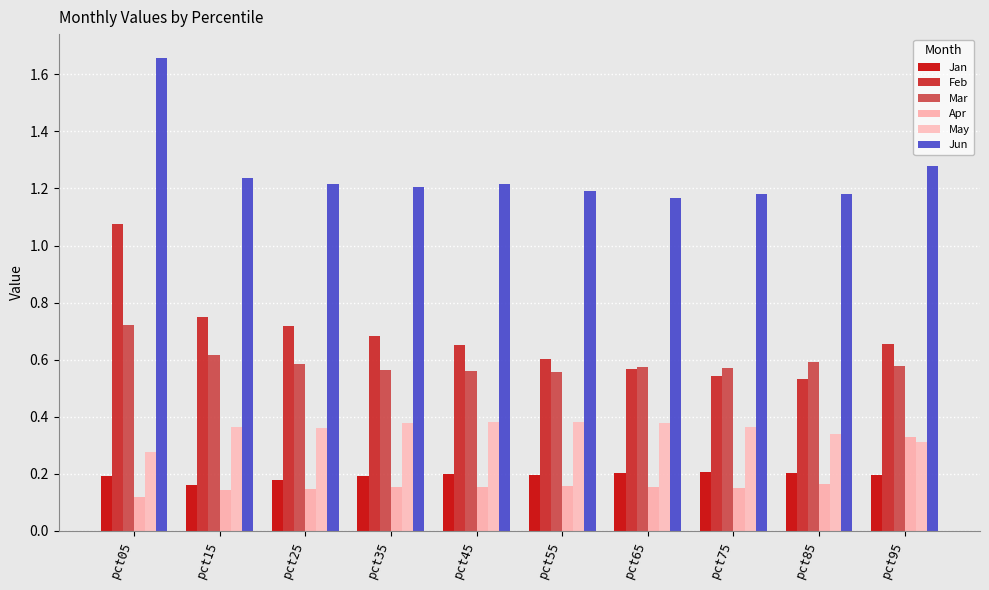

What is the highest value of the Apr series?

0.3